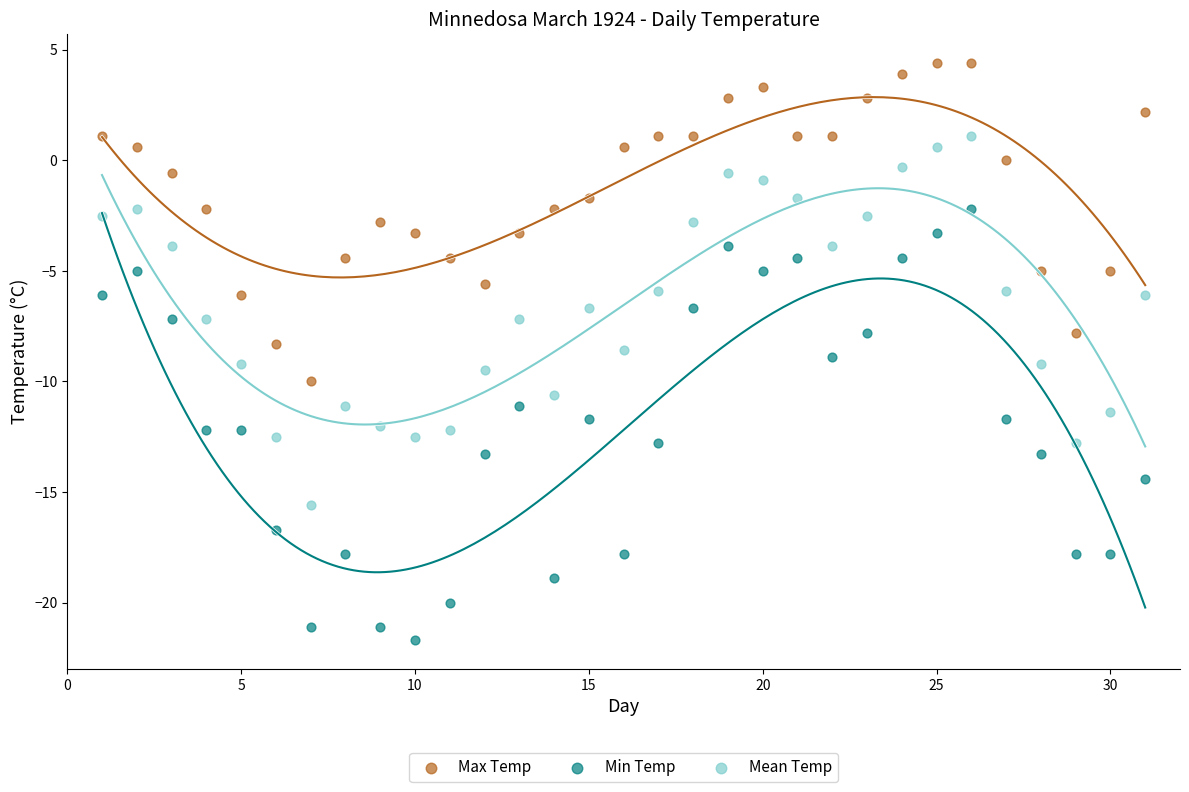

Which series contains the lowest Y value?

Min Temp